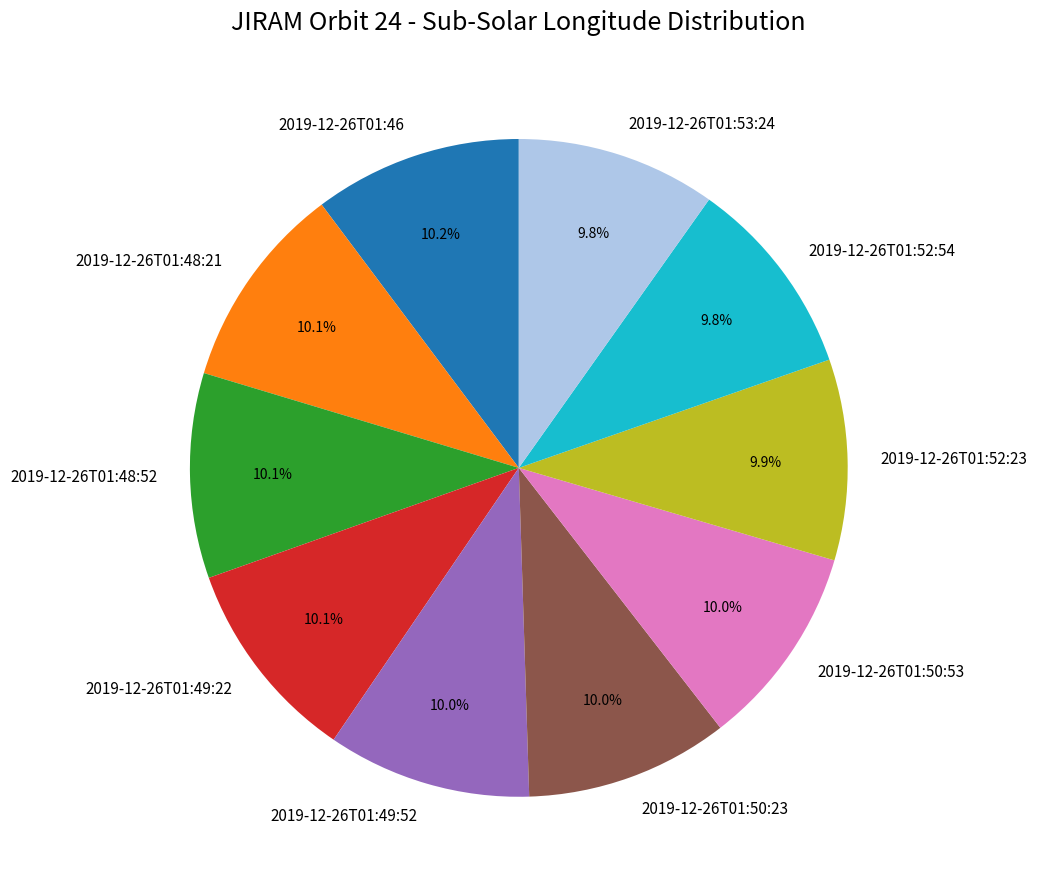

To the nearest percent, what portion does 2019-12-26T01:48:21 represent?

10%